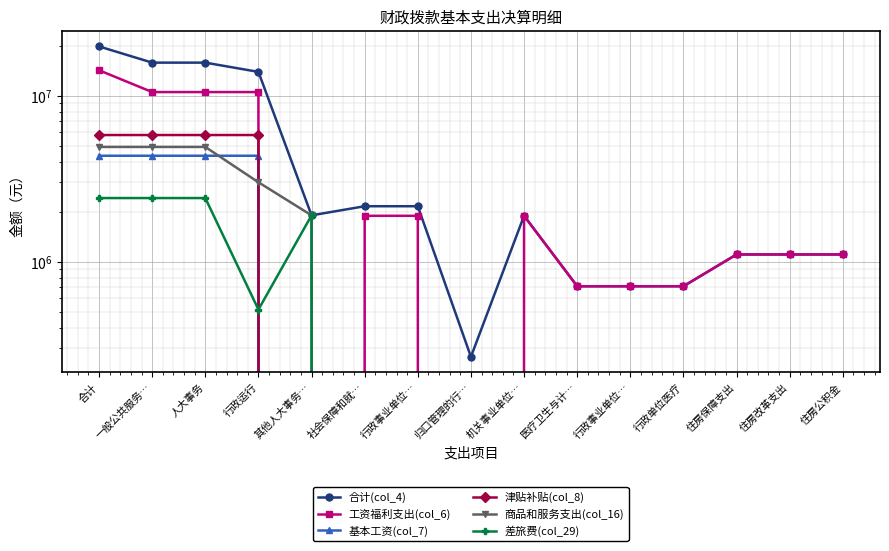

True or false: 差旅费(col_29) has a value of 4250494.6 at 合计.

False